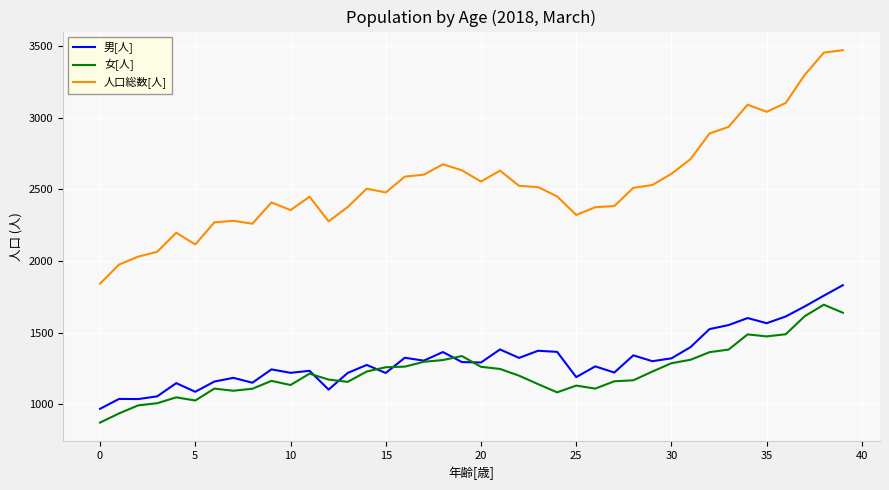

True or false: 人口総数[人] and 男[人] cross at least once.

False